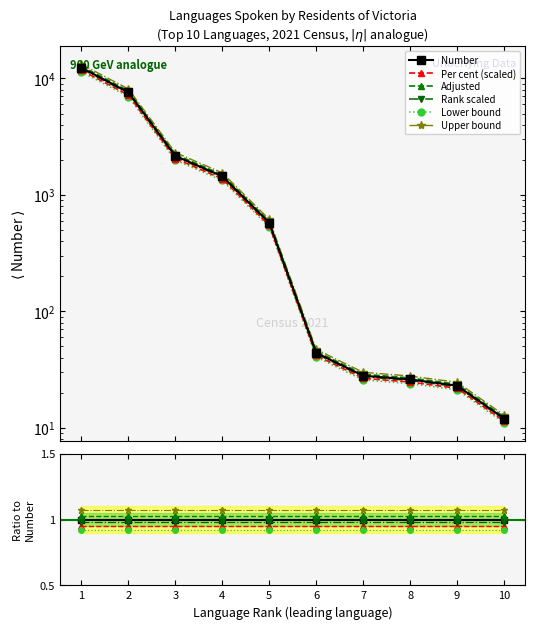

Reading right to left, what are all the values shown in this chart?

Number: 10=1.0	9=1.0	8=1.0	7=1.0	6=1.0	5=1.0	4=1.0	3=1.0	2=1.0	1=1.0
Per cent (scaled): 10=1.0	9=0.9	8=0.9	7=0.9	6=0.9	5=0.9	4=0.9	3=1.0	2=0.9	1=0.9
Adjusted: 10=1.0	9=1.0	8=1.0	7=1.0	6=1.0	5=1.0	4=1.0	3=1.0	2=1.0	1=1.0
Rank scaled: 10=1.0	9=1.0	8=1.0	7=1.0	6=1.0	5=1.0	4=1.0	3=1.0	2=1.0	1=1.0
Lower bound: 10=0.9	9=0.9	8=0.9	7=0.9	6=0.9	5=0.9	4=0.9	3=0.9	2=0.9	1=0.9
Upper bound: 10=1.1	9=1.1	8=1.1	7=1.1	6=1.1	5=1.1	4=1.1	3=1.1	2=1.1	1=1.1